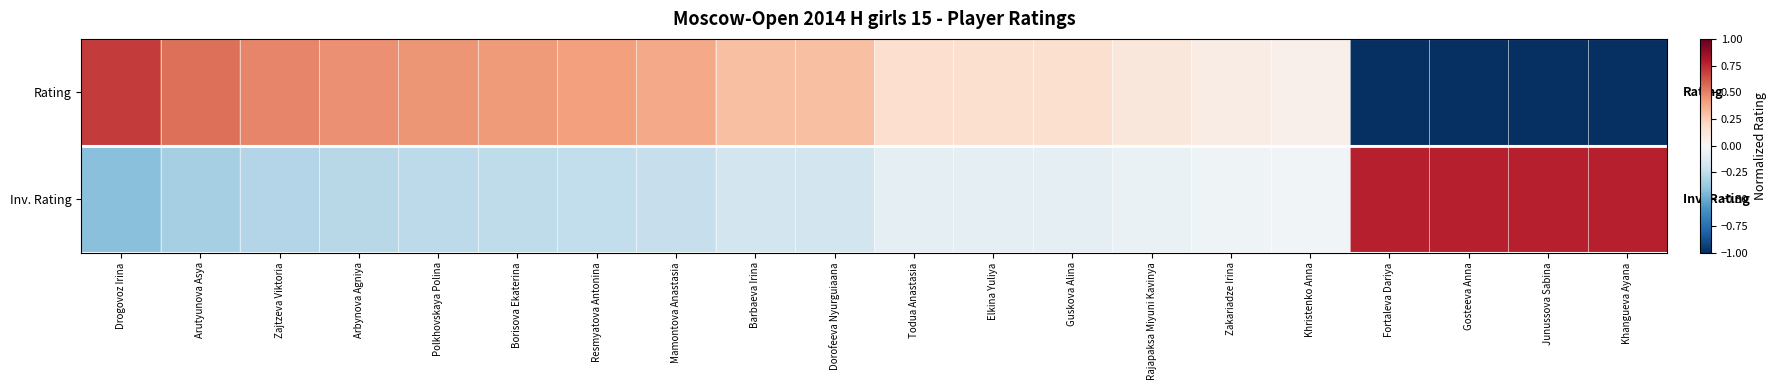

Reading left to right, what are all the values shown in this chart?

Rating: Drogovoz Irina=0.7	Arutyunova Asya=0.6	Zajtzeva Viktoria=0.5	Arbynova Agniya=0.5	Polkhovskaya Polina=0.4	Borisova Ekaterina=0.4	Resmyatova Antonina=0.4	Mamontova Anastasia=0.4	Barbaeva Irina=0.3	Dorofeeva Nyurguiaana=0.3	Todua Anastasia=0.2	Elkina Yuliya=0.2	Guskova Alina=0.2	Rajapaksa Miyuni Kavinya=0.1	Zakariadze Irina=0.1	Khristenko Anna=0.0	Fortaleva Dariya=-1.3	Gosteeva Anna=-1.3	Junussova Sabina=-1.3	Khangueva Ayana=-1.3
Inv. Rating: Drogovoz Irina=-0.4	Arutyunova Asya=-0.3	Zajtzeva Viktoria=-0.3	Arbynova Agniya=-0.3	Polkhovskaya Polina=-0.3	Borisova Ekaterina=-0.3	Resmyatova Antonina=-0.2	Mamontova Anastasia=-0.2	Barbaeva Irina=-0.2	Dorofeeva Nyurguiaana=-0.2	Todua Anastasia=-0.1	Elkina Yuliya=-0.1	Guskova Alina=-0.1	Rajapaksa Miyuni Kavinya=-0.1	Zakariadze Irina=-0.0	Khristenko Anna=-0.0	Fortaleva Dariya=0.8	Gosteeva Anna=0.8	Junussova Sabina=0.8	Khangueva Ayana=0.8